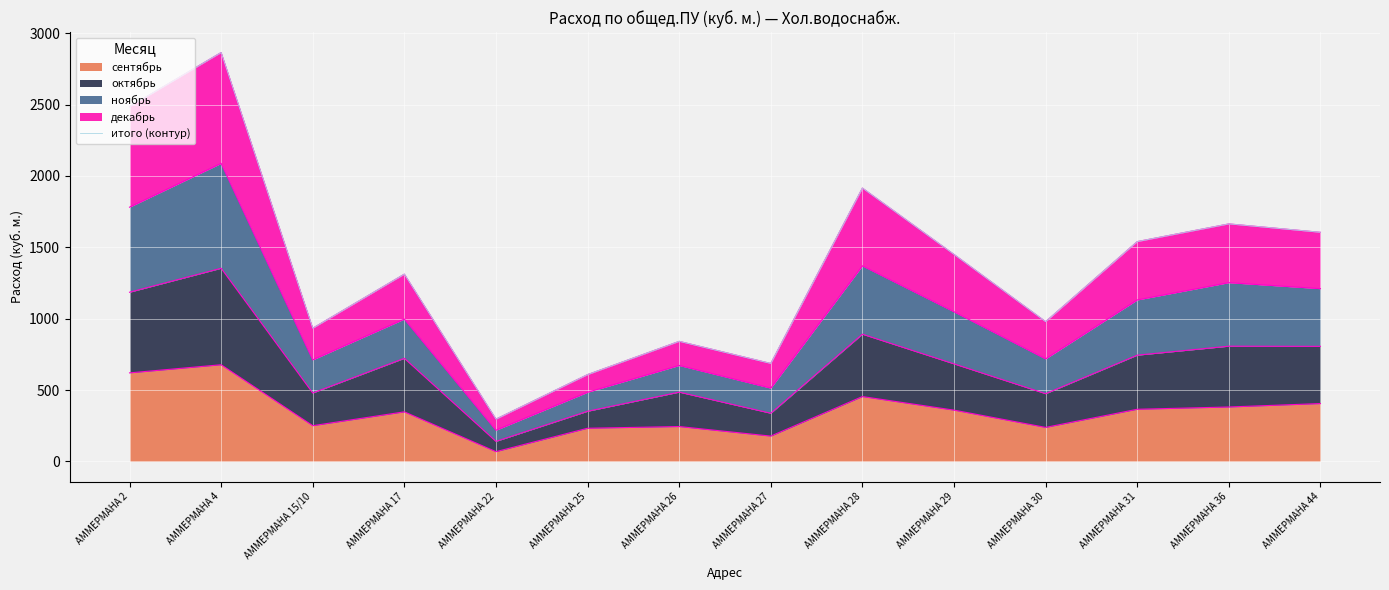

The value at АММЕРМАНА 2 is 2485. True or false?

True